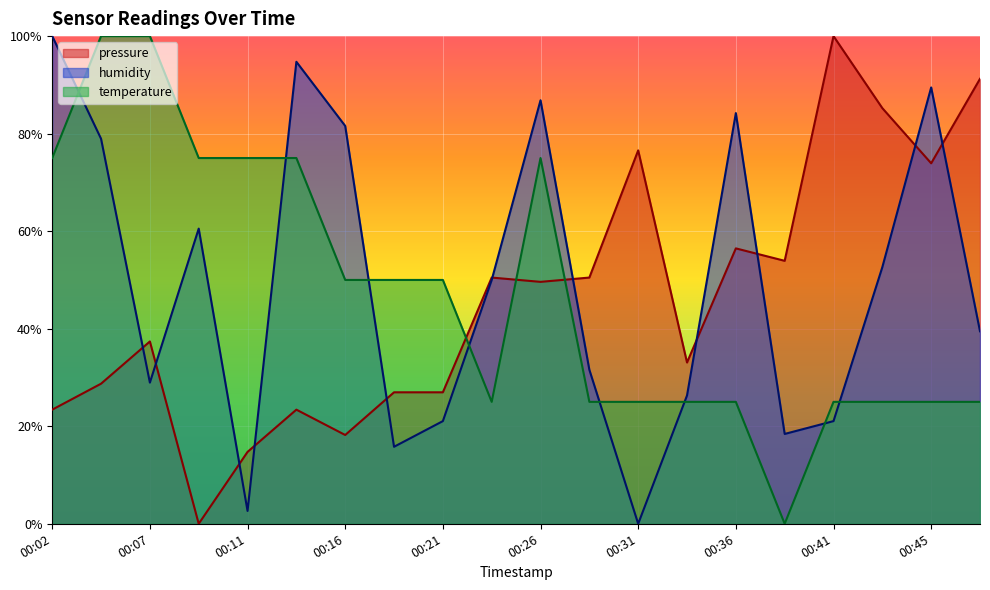

What is the difference between the second highest and second lowest values in the temperature series?

0.8